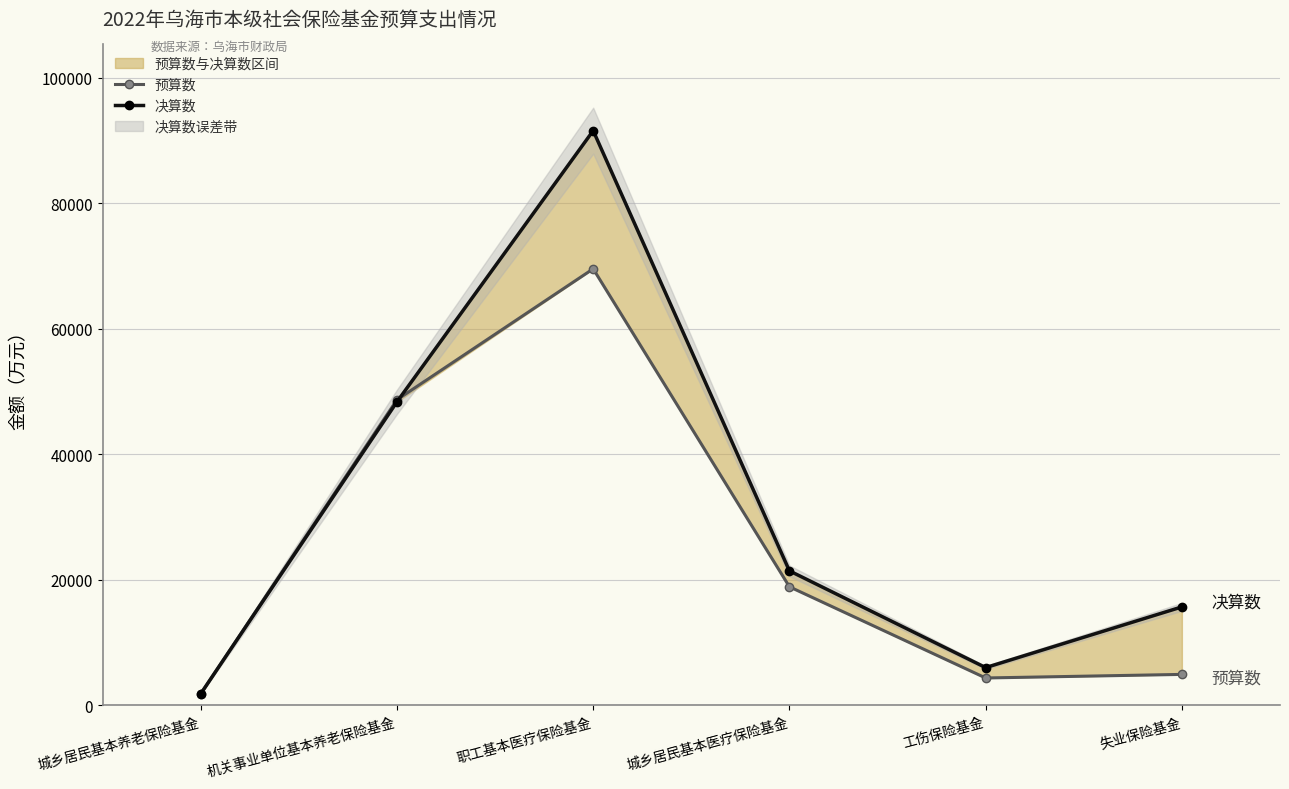

Read the 预算数 value at 机关事业单位基本养老保险基金.

48715.8